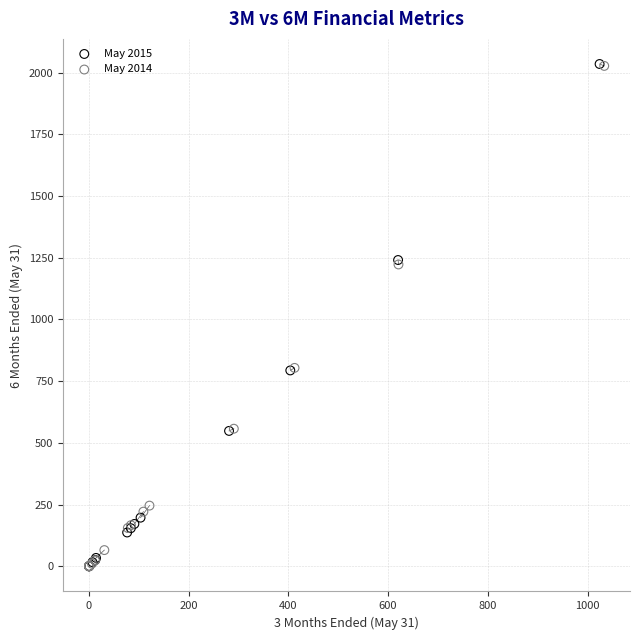

Which series has the largest Y range (max minus min)?

May 2015